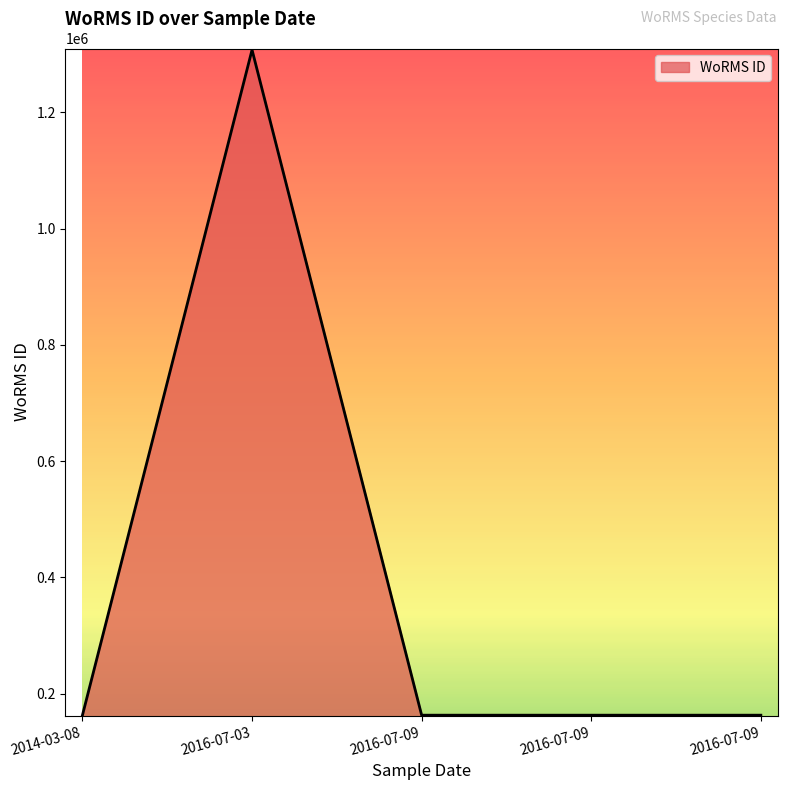

How many values exceed 162927?

1